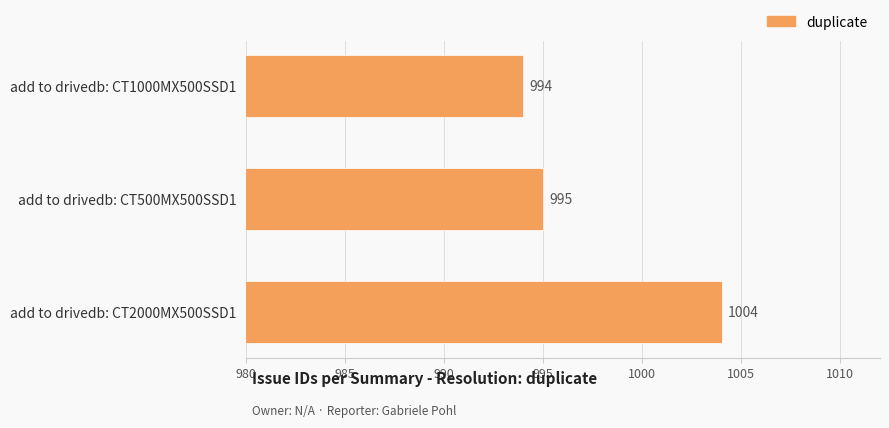

Approximately how many times larger is the value at add to drivedb: CT500MX500SSD1 compared to add to drivedb: CT2000MX500SSD1?

1.0